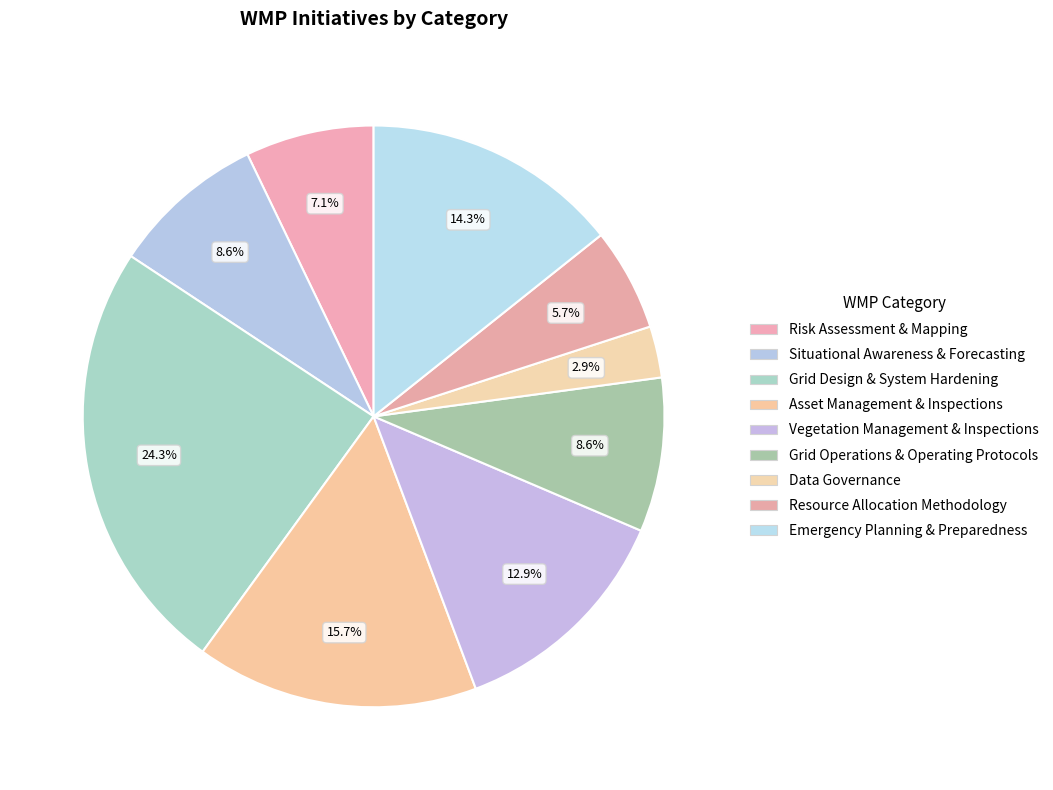

Which slice is the smallest?

Data Governance